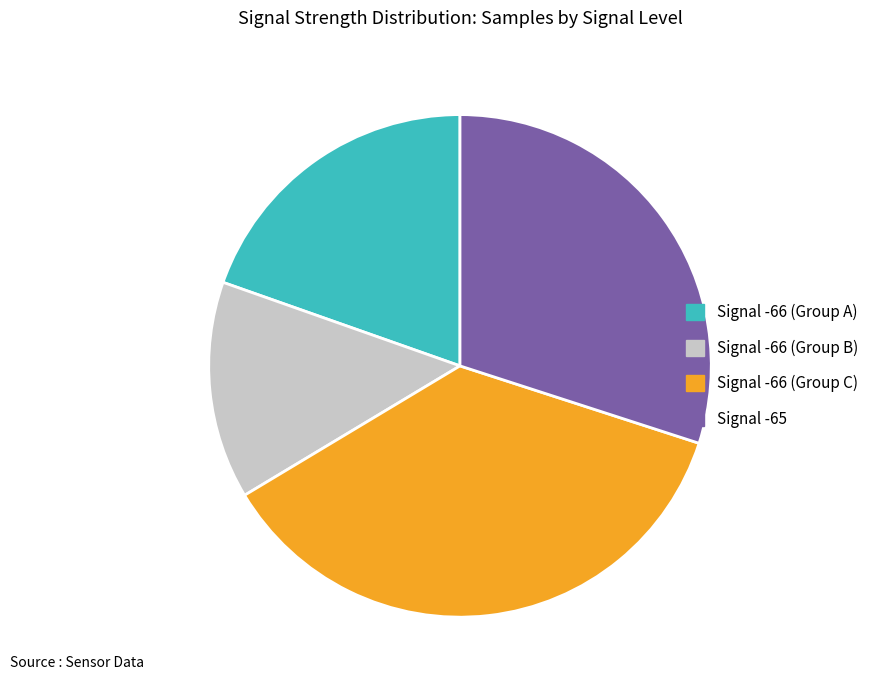

Does any single category account for the majority?

No